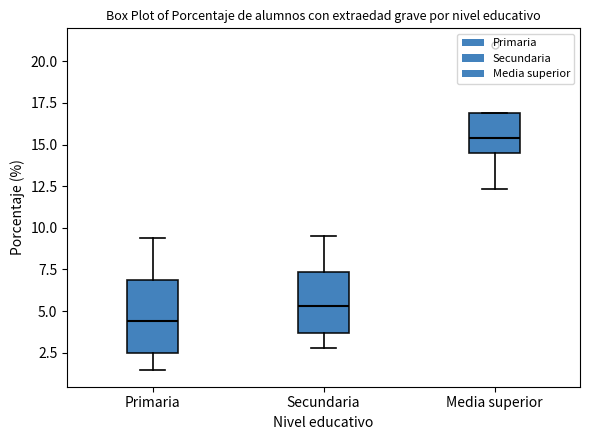

Reading left to right, transcribe this box plot: for each box, give where its median line is, the range the box spans, and where its two whiskers end, as read against the y-axis. The values are not printed on the chart, so give them approximately, as read against the axis.

Primaria: median 4.5, box 2.5 to 7.0, whiskers 1.5 to 9.5
Secundaria: median 5.5, box 3.5 to 7.5, whiskers 3.0 to 9.5
Media superior: median 15.5, box 14.5 to 17.0, whiskers 12.5 to 17.0